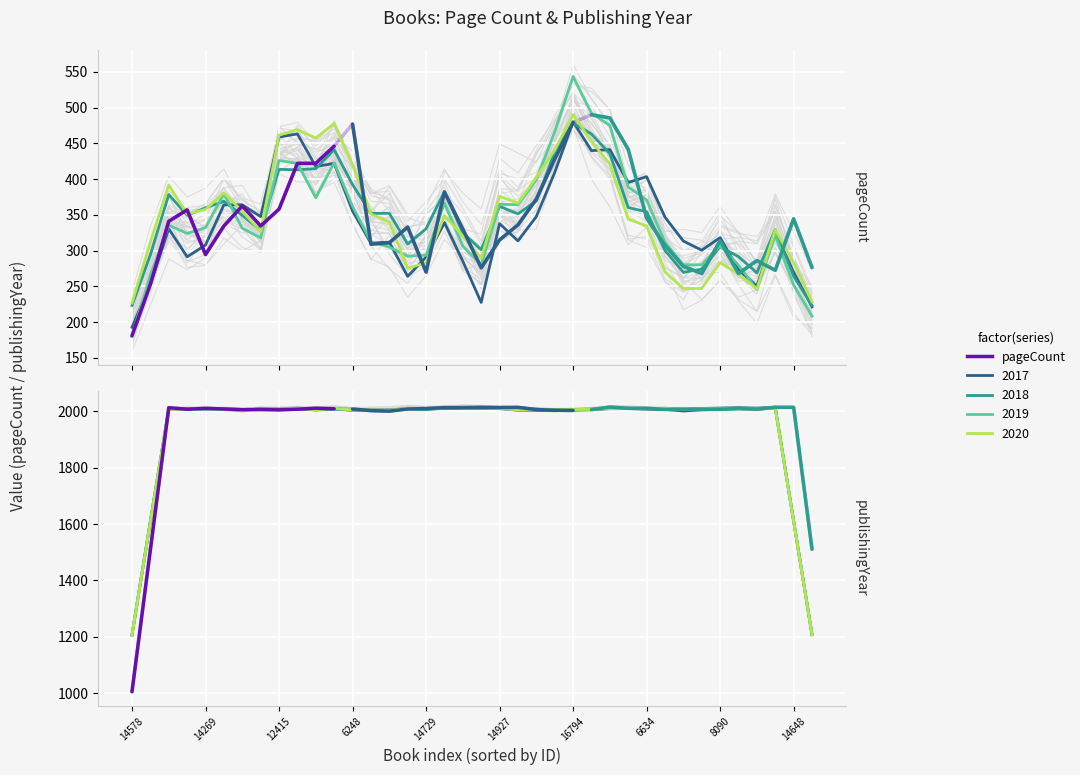

How many data points in publishingYear are above 2007?

7